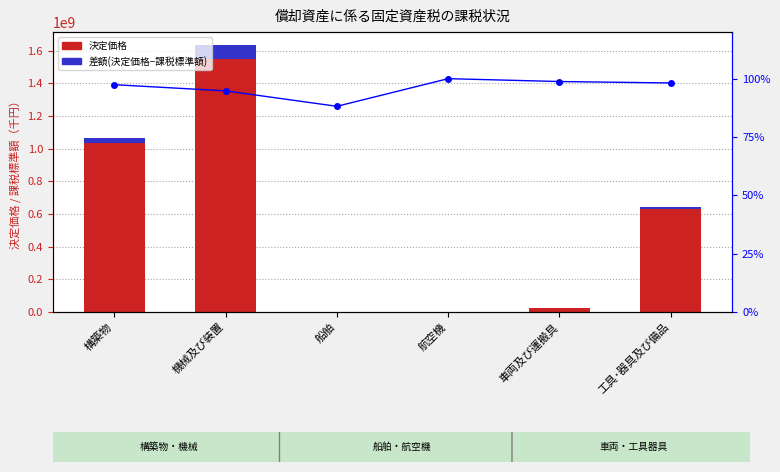

What is the difference between the second highest and second lowest values in the 課税標準額/決定価格 (%) series?

4.0